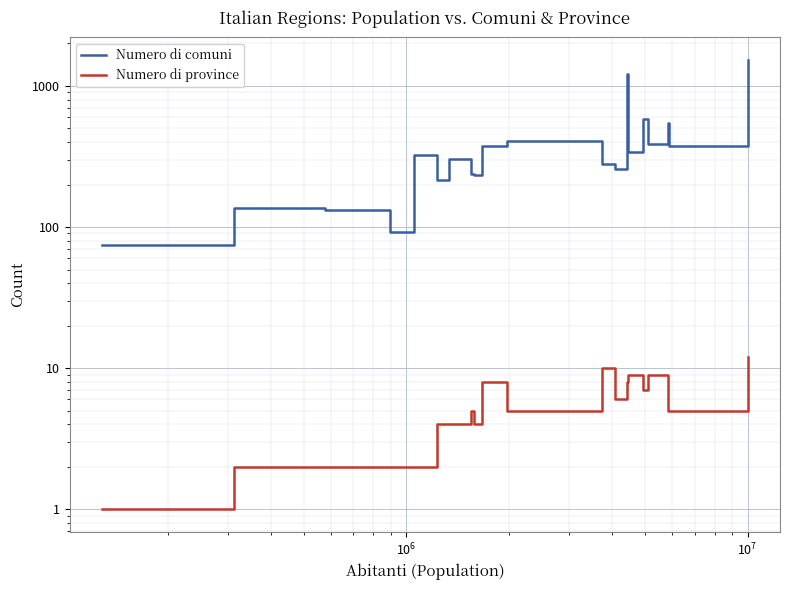

How many data points does each series have?

20